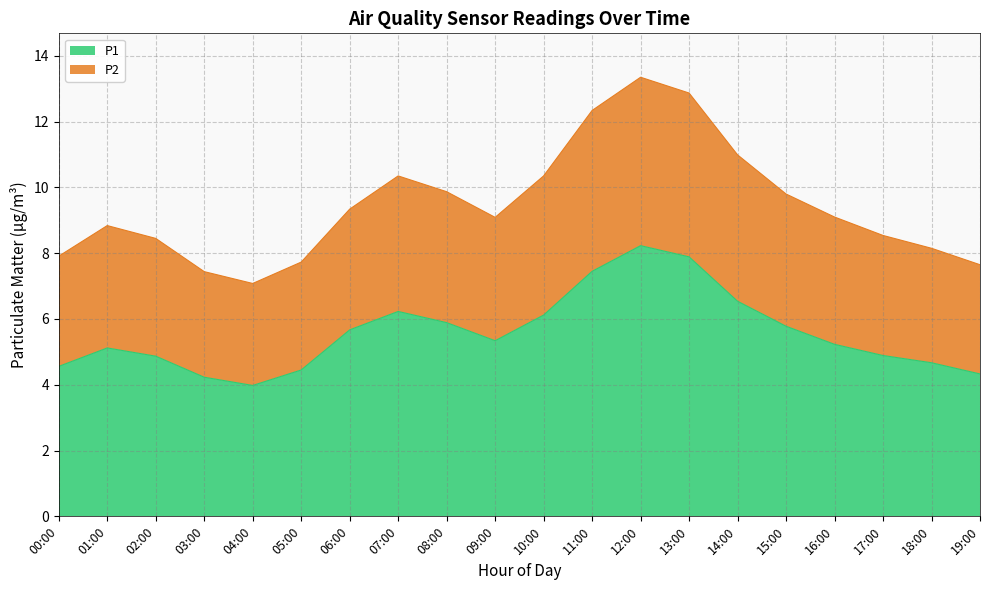

True or false: P1 and P2 intersect in this chart.

False